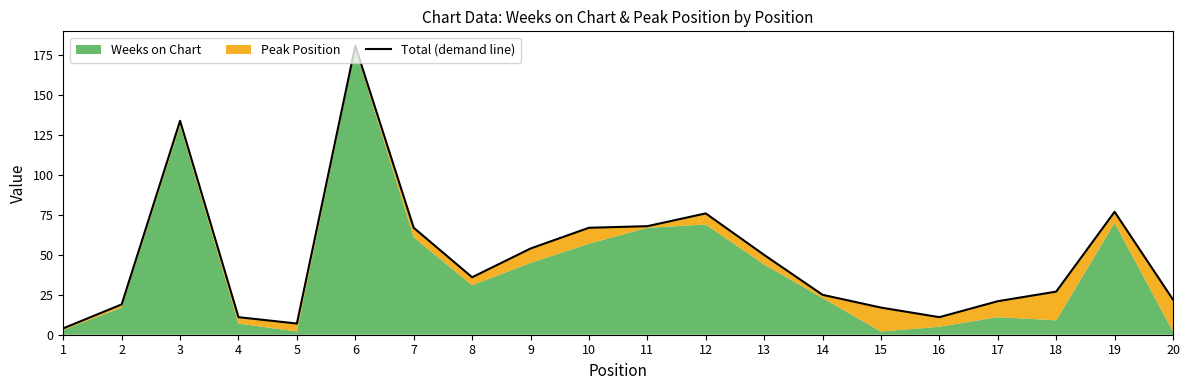

How many values exceed 36?

9